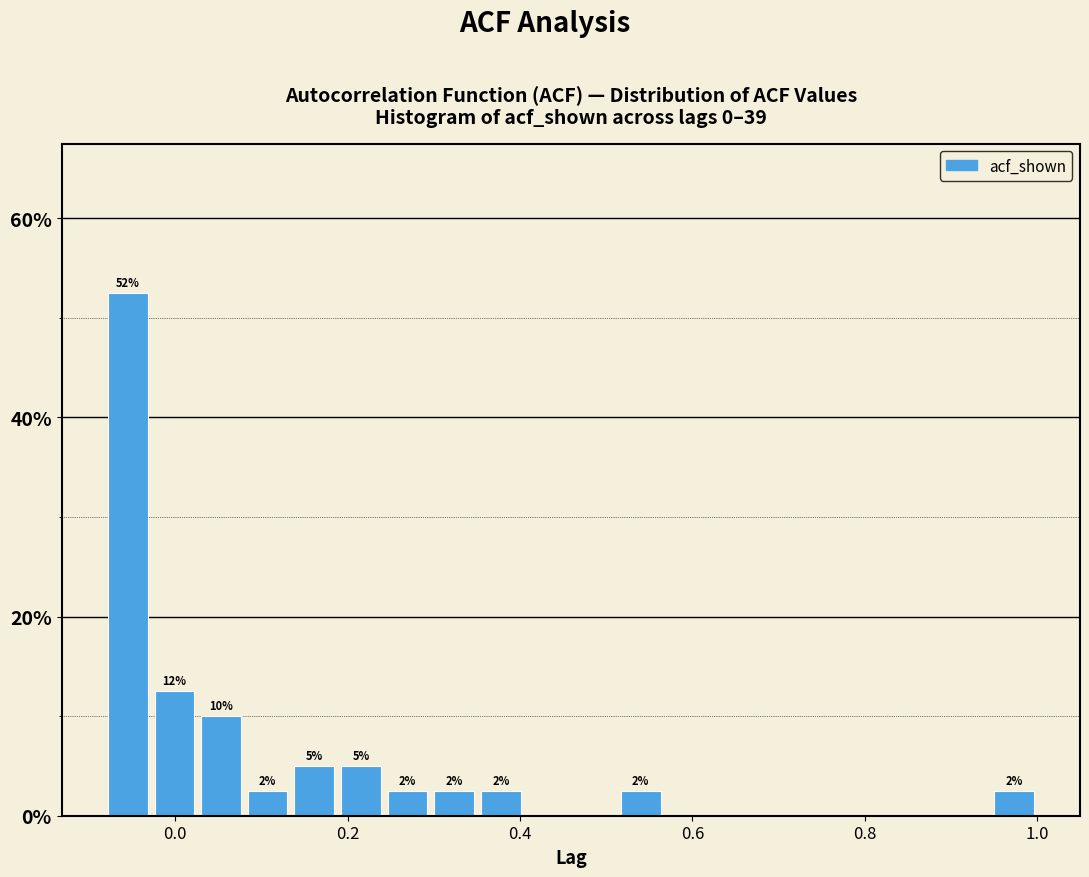

Around what value on the x-axis is the tallest bar? Give the approximate position of its centre, as read against the axis.

-0.06